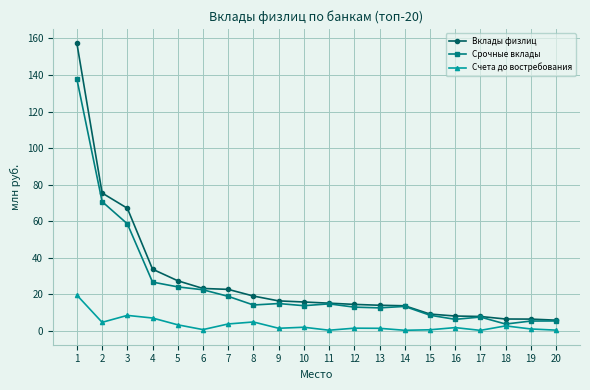

Where is Вклады физлиц nearest to the value 81?

2